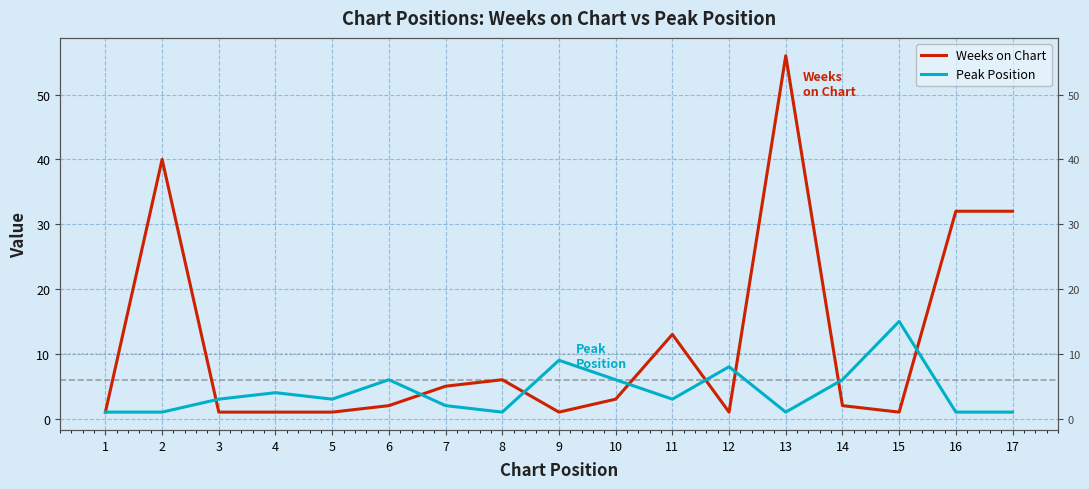

Count the number of categories in the chart.

17